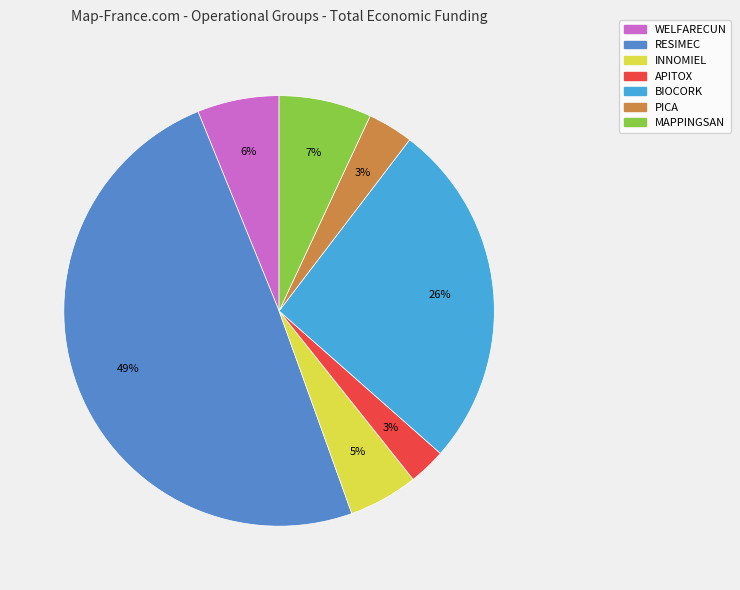

How many slices are in this pie chart?

7